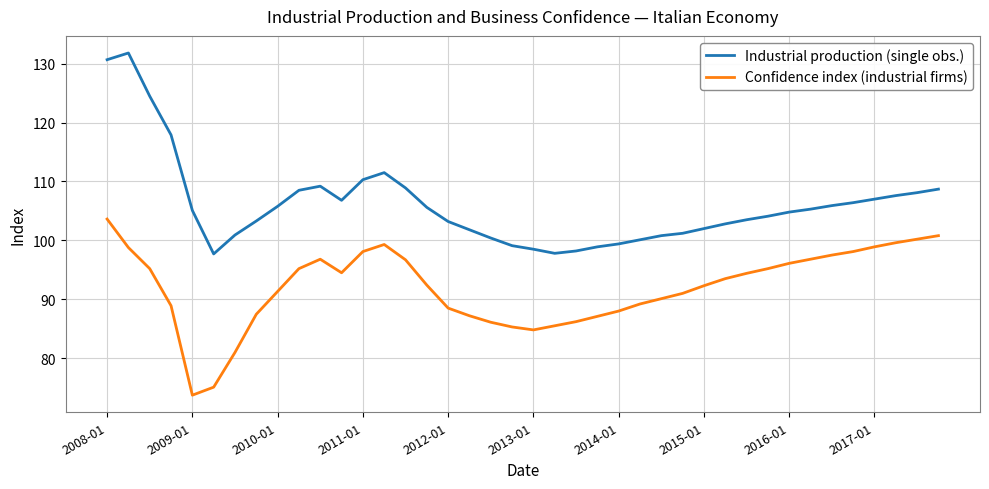

True or false: Confidence index (industrial firms) has more than 0 points higher than both neighbors.

True